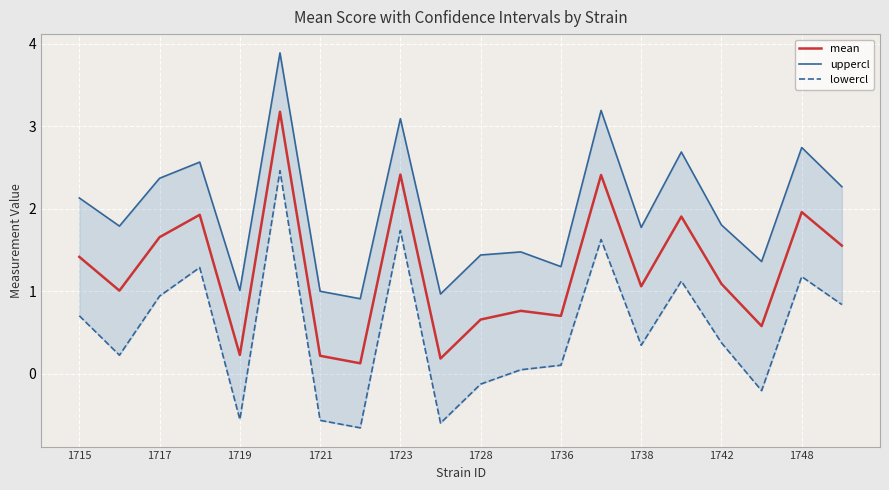

What are all the series names shown in the legend?

mean, uppercl, lowercl